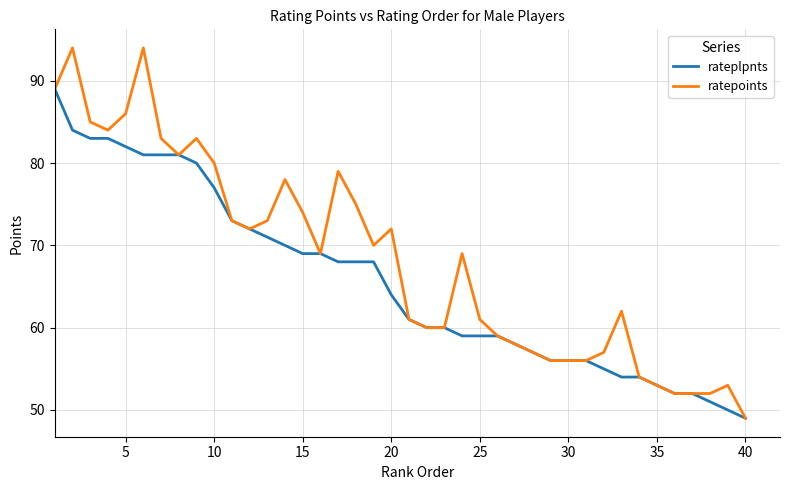

Which series has the largest total across all categories?

ratepoints